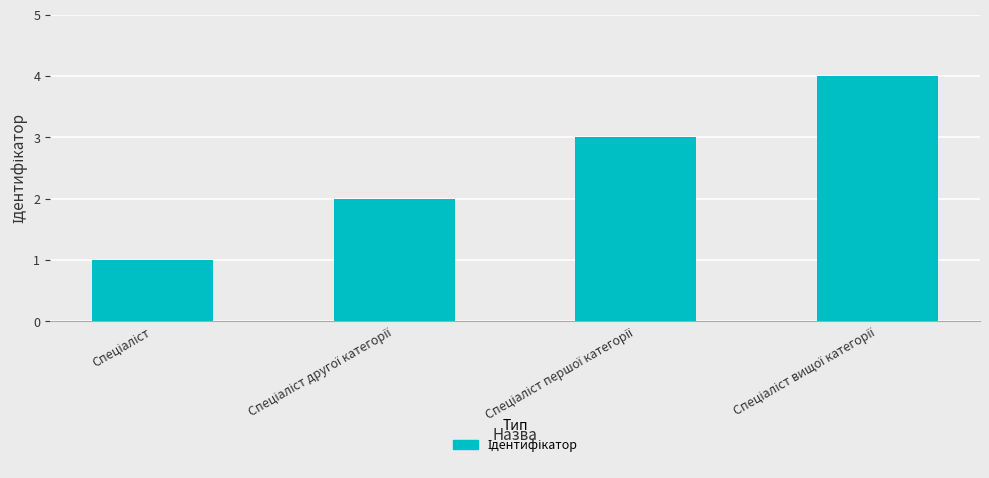

What is the difference between the maximum and minimum values?

3